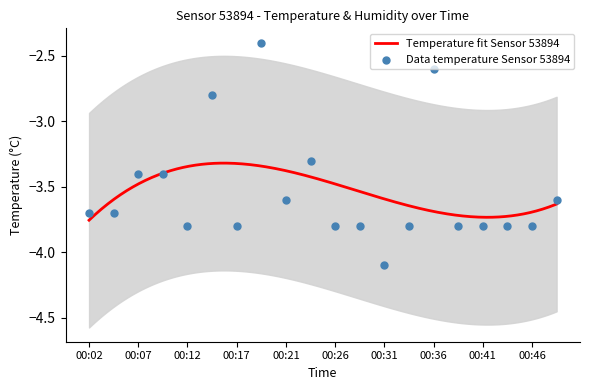

Which has a higher value, 00:38 or 00:26?

00:38